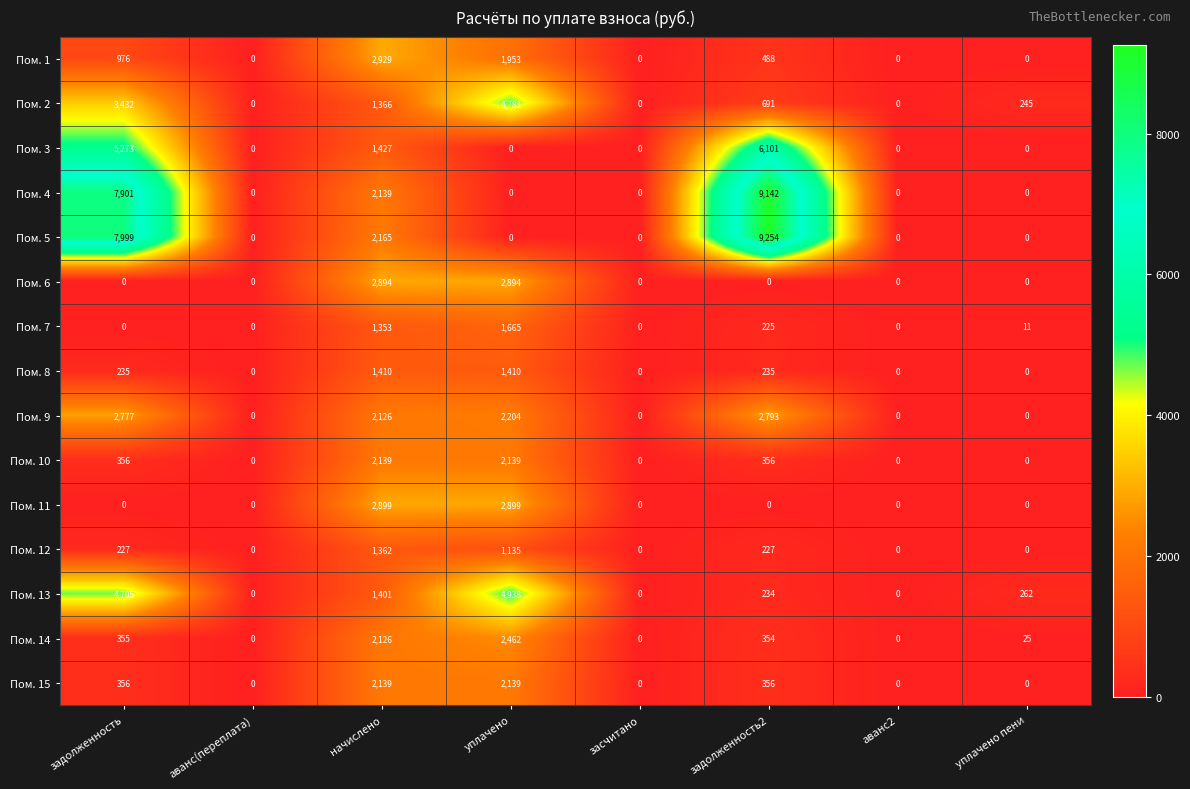

How many data points in Пом. 6 are above 0?

2